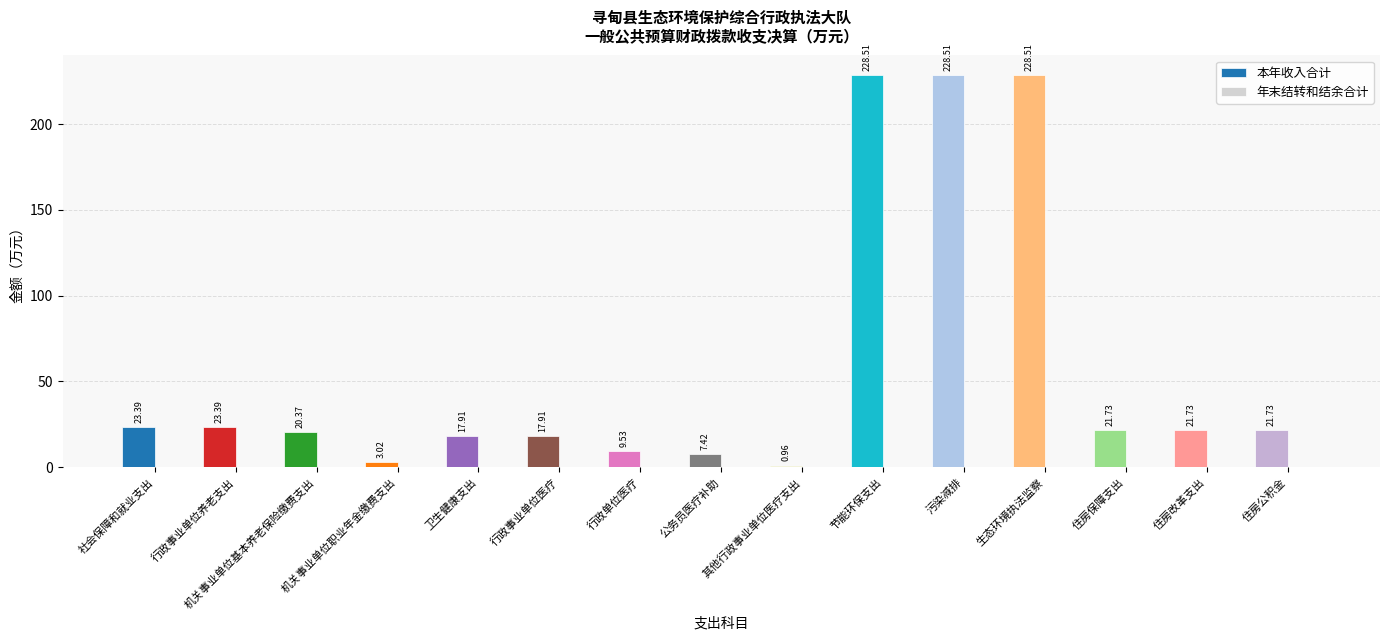

What is the difference between the second highest and second lowest values?

225.5